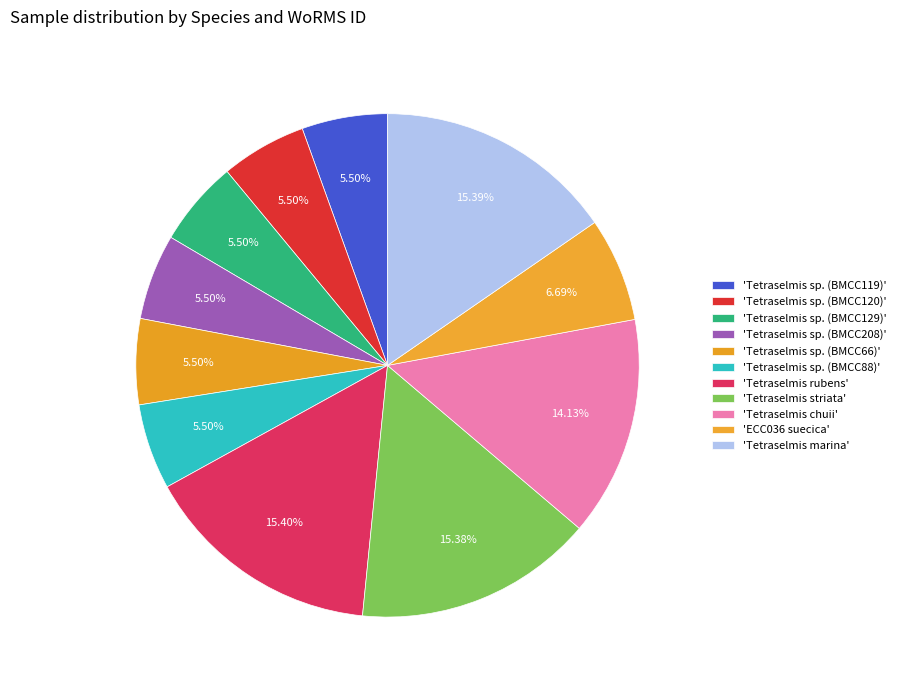

Count the number of slices in the pie.

11